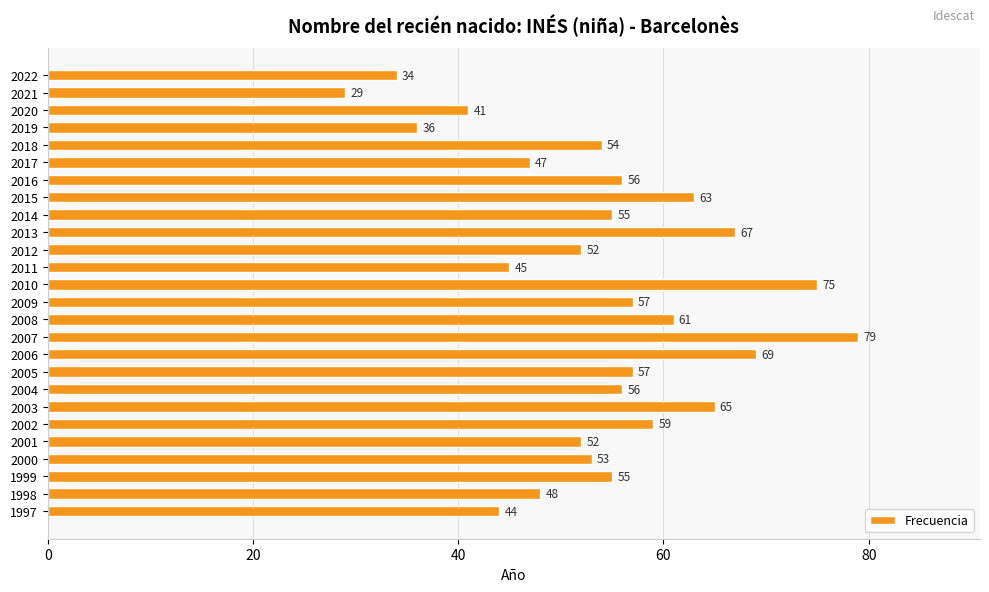

What is the smallest value displayed?

29